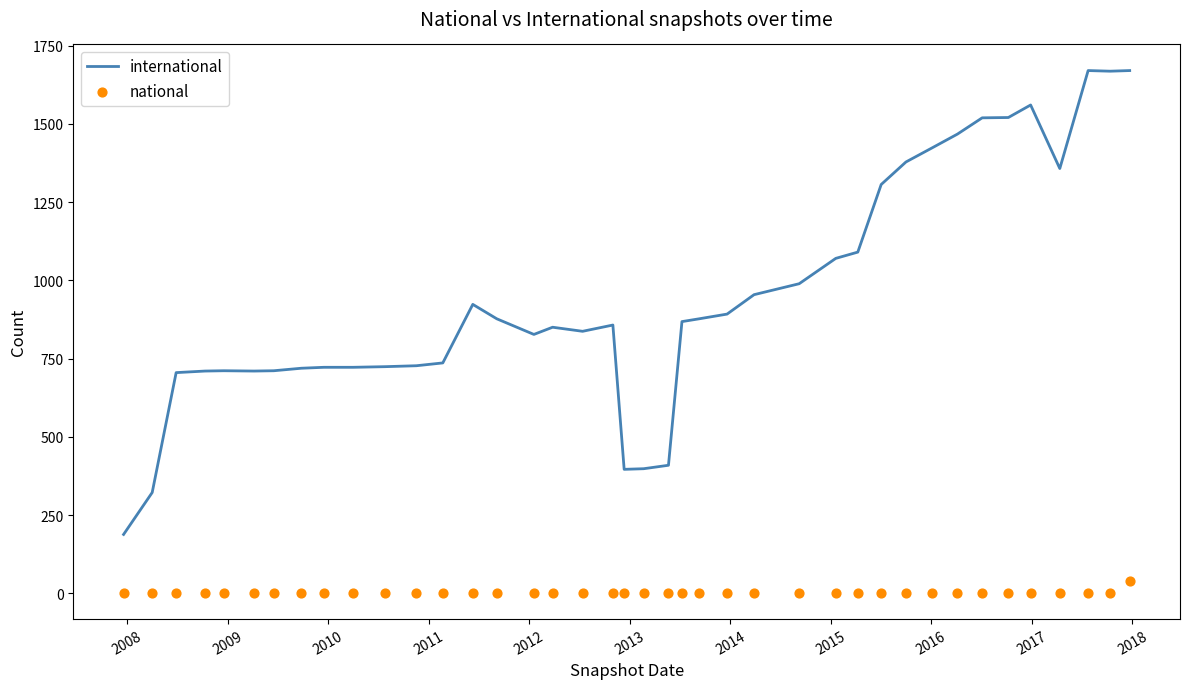

What are all the series names shown in the legend?

international, national